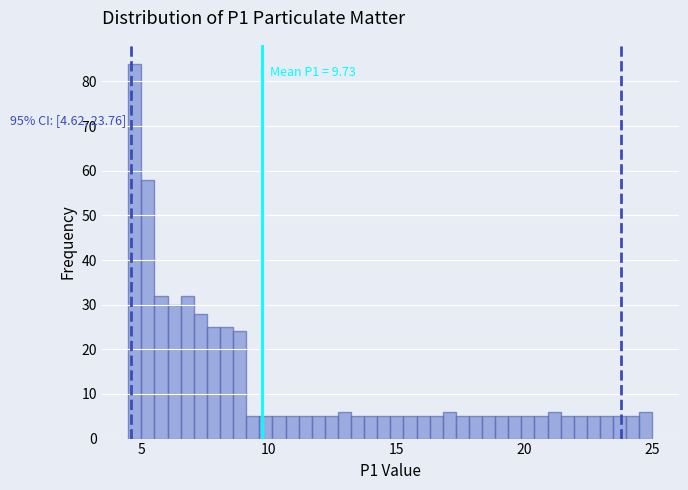

Read against the x-axis, roughly where is the centre of the tallest bar?

5.0